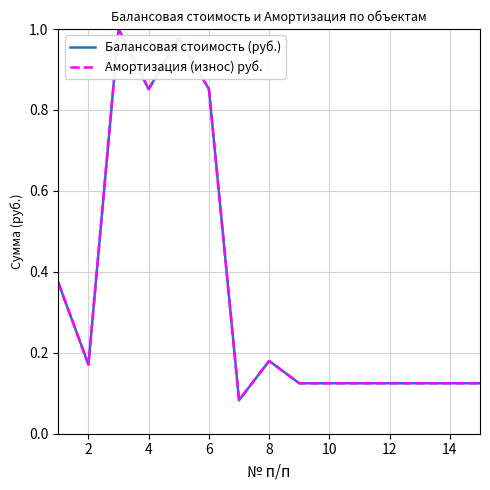

List the series in order of their peak value, lowest first.

Балансовая стоимость (руб.), Амортизация (износ) руб.